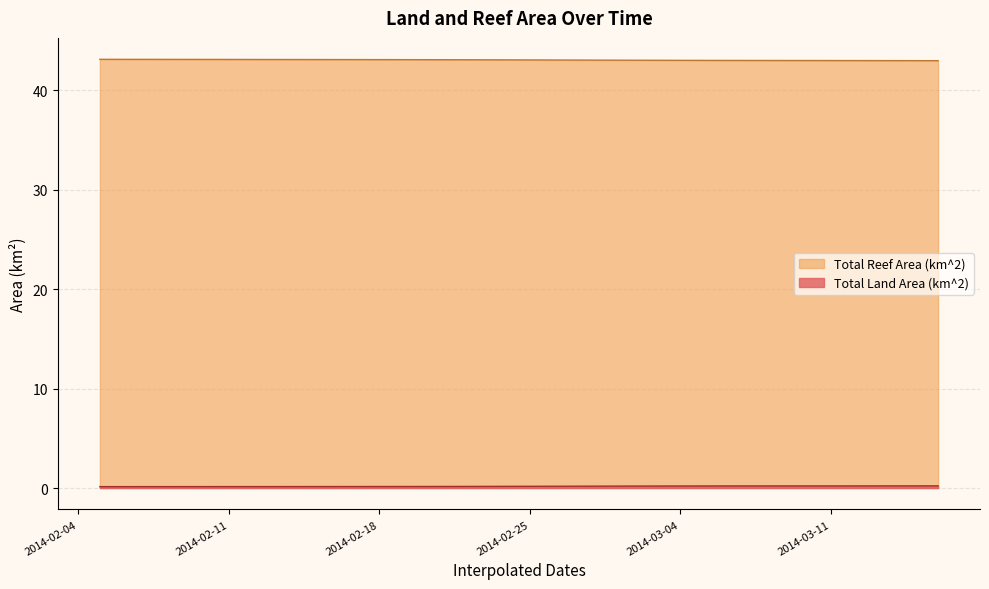

What is the difference between the maximum and minimum values in the Total Land Area (km^2) series?

0.1